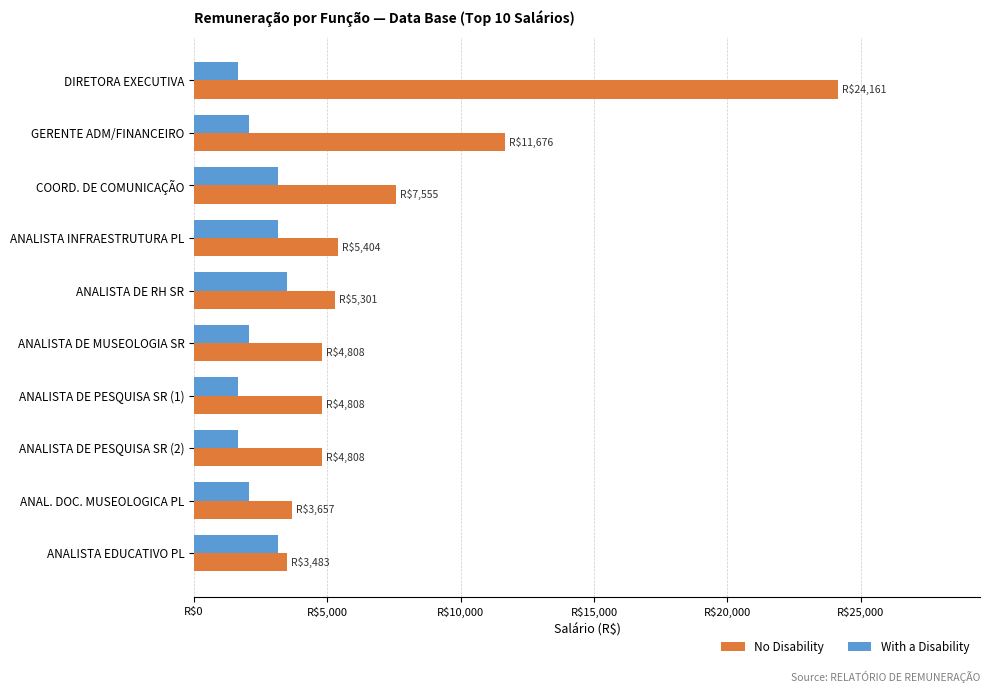

At which category is the sum across all series the highest?

DIRETORA EXECUTIVA